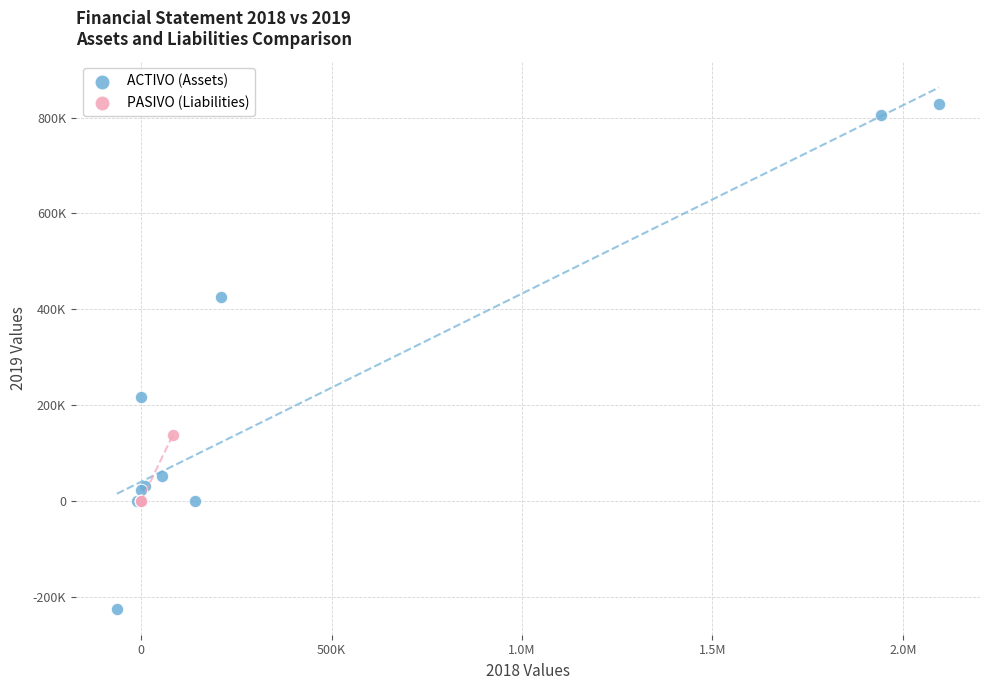

Which series reaches the maximum Y coordinate?

ACTIVO (Assets)